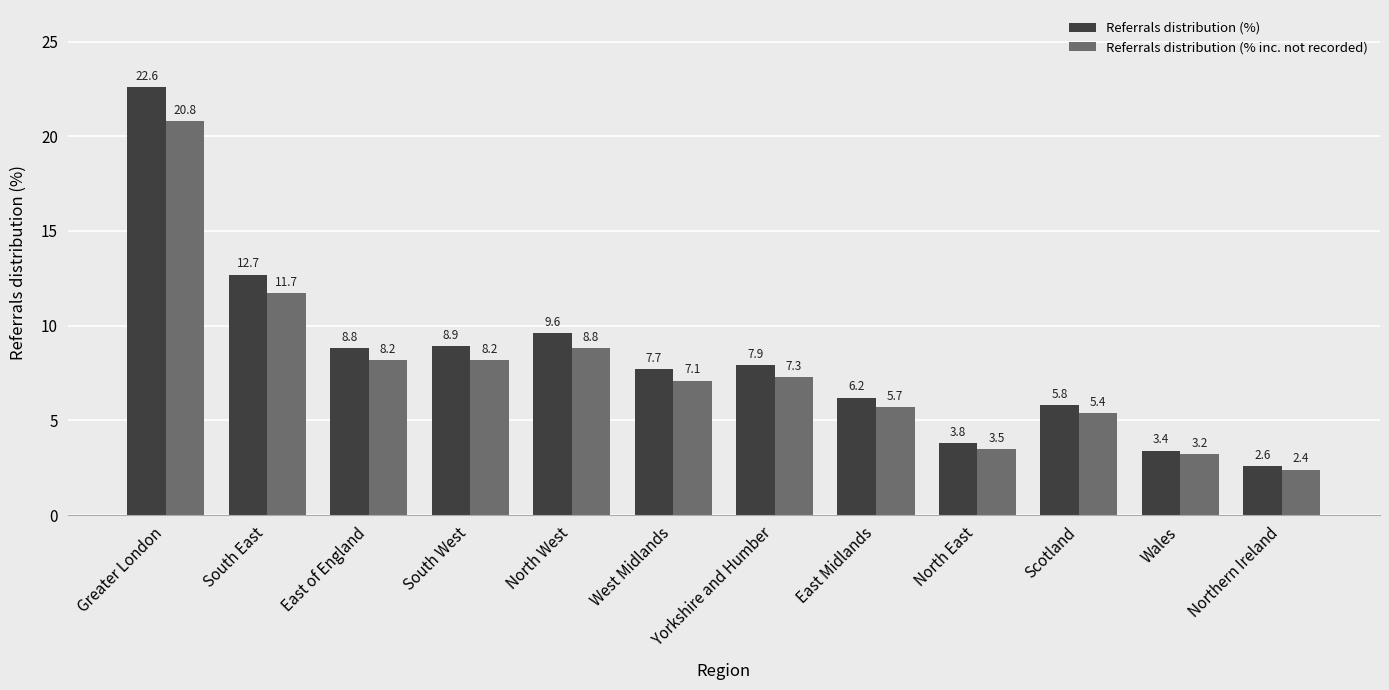

Where does the Referrals distribution (%) series first go above 7?

Greater London